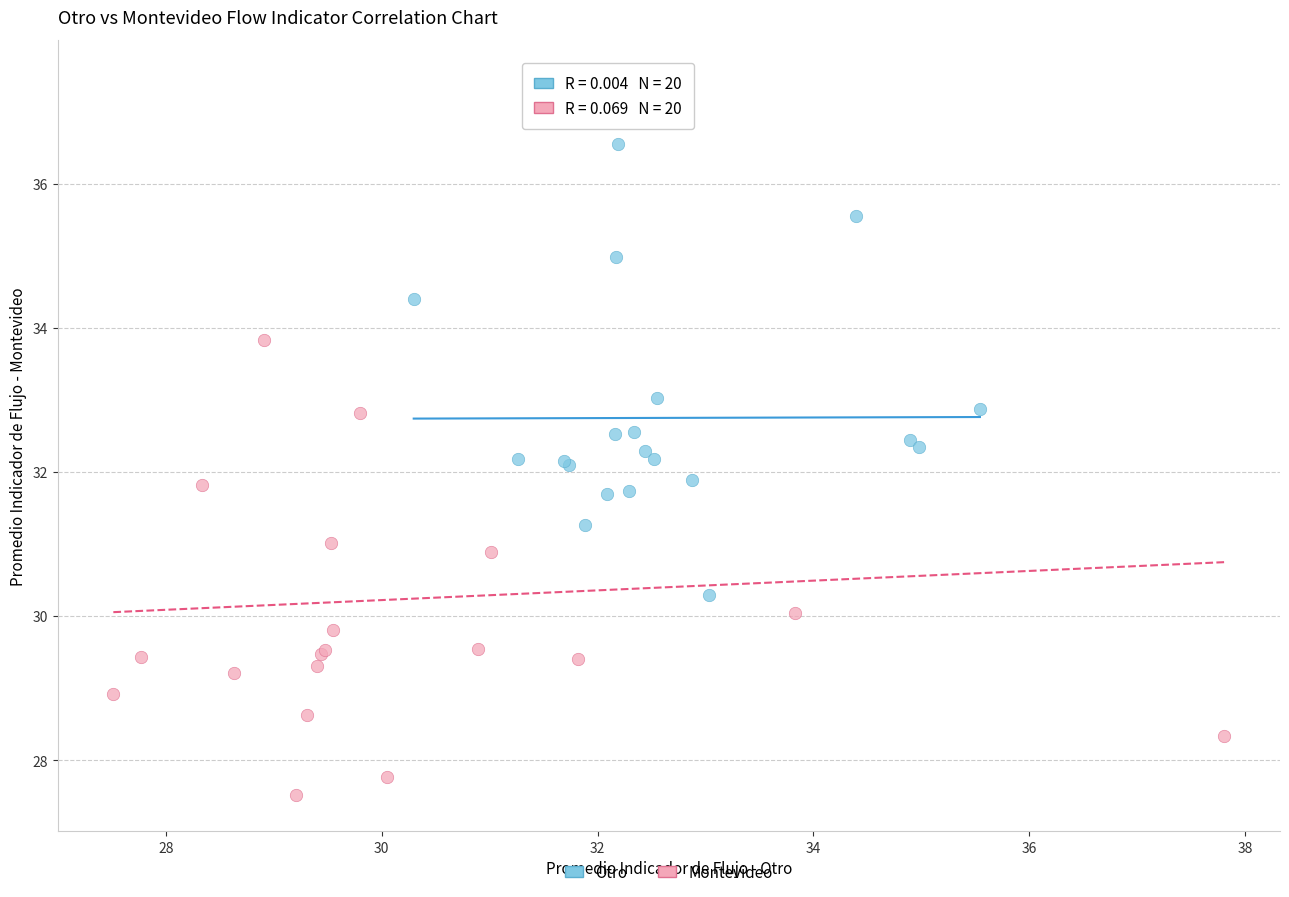

Which series has the widest spread of Y values?

Montevideo